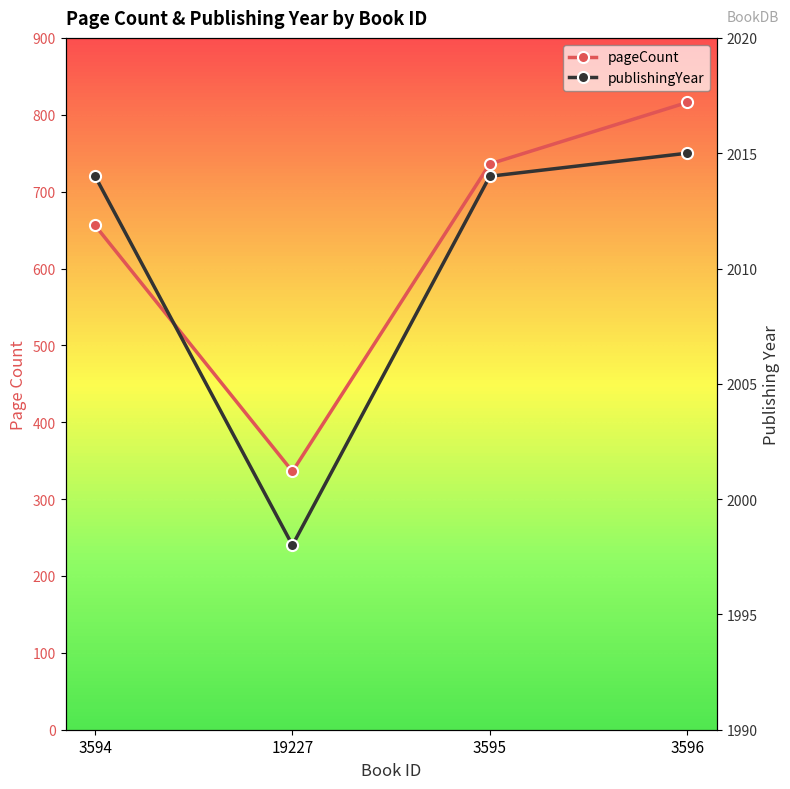

What is the total value across all series at 19227?

2334